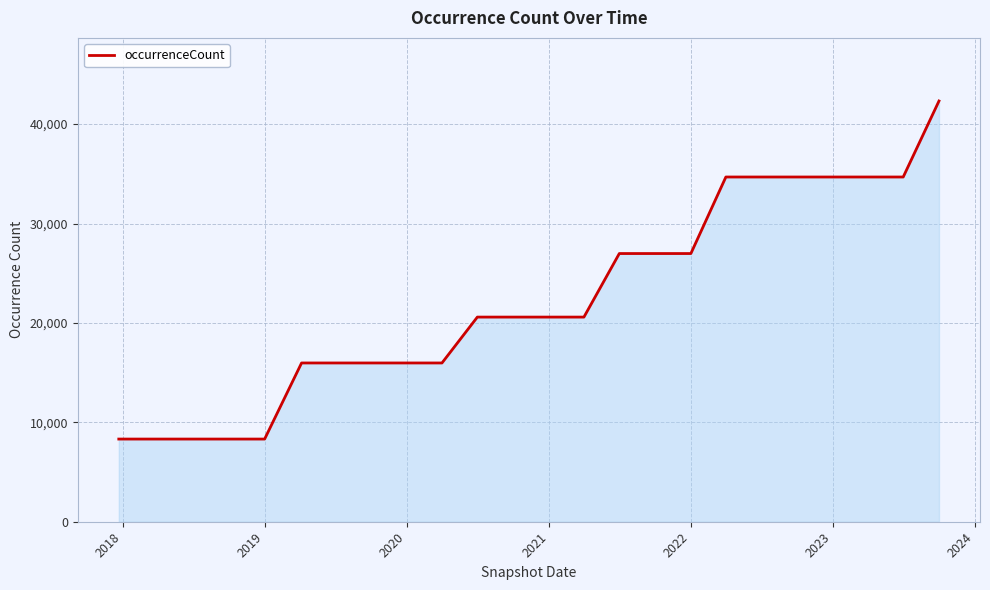

What is the greatest value displayed?

42325